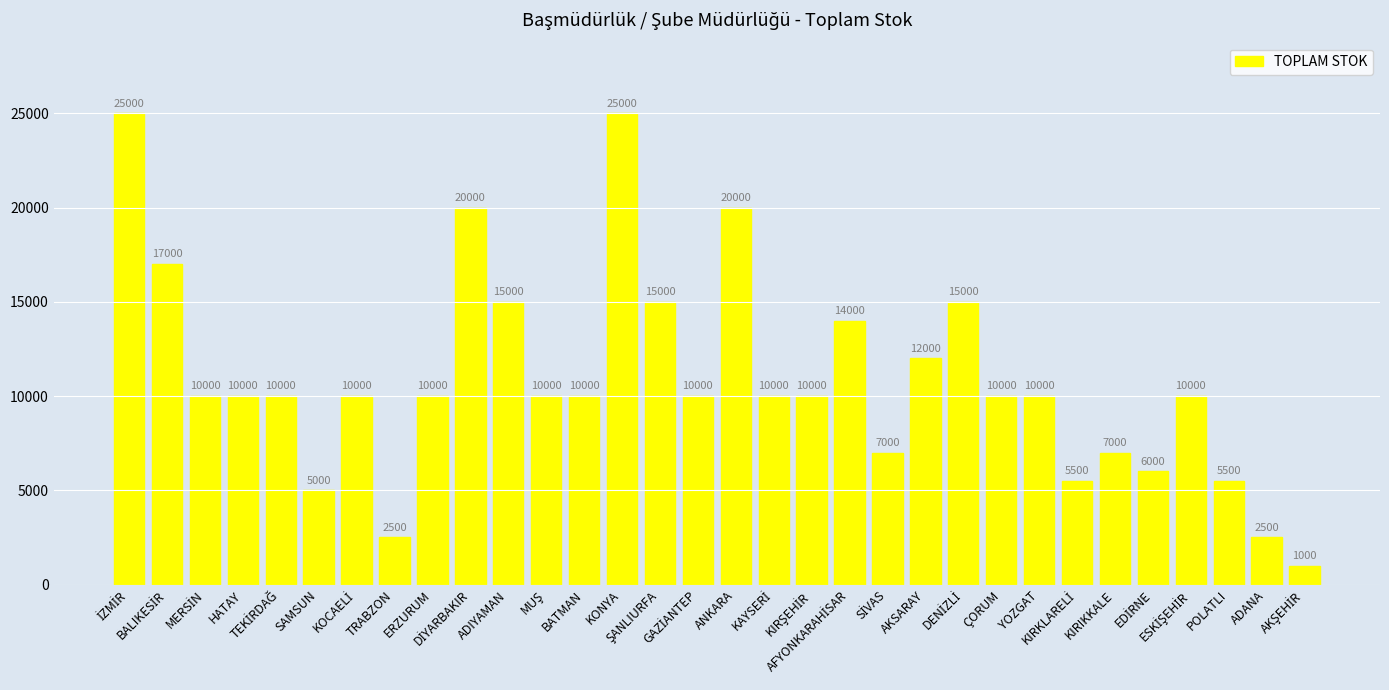

What is the value of the 6th bar from the left?

5000